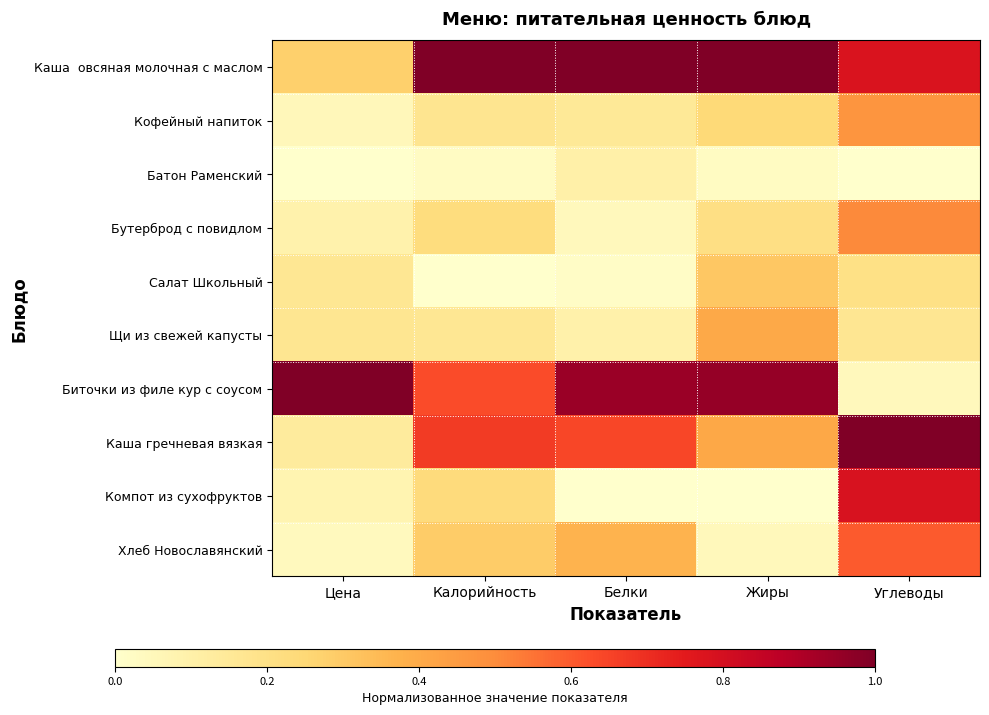

How many data points does each series have?

5